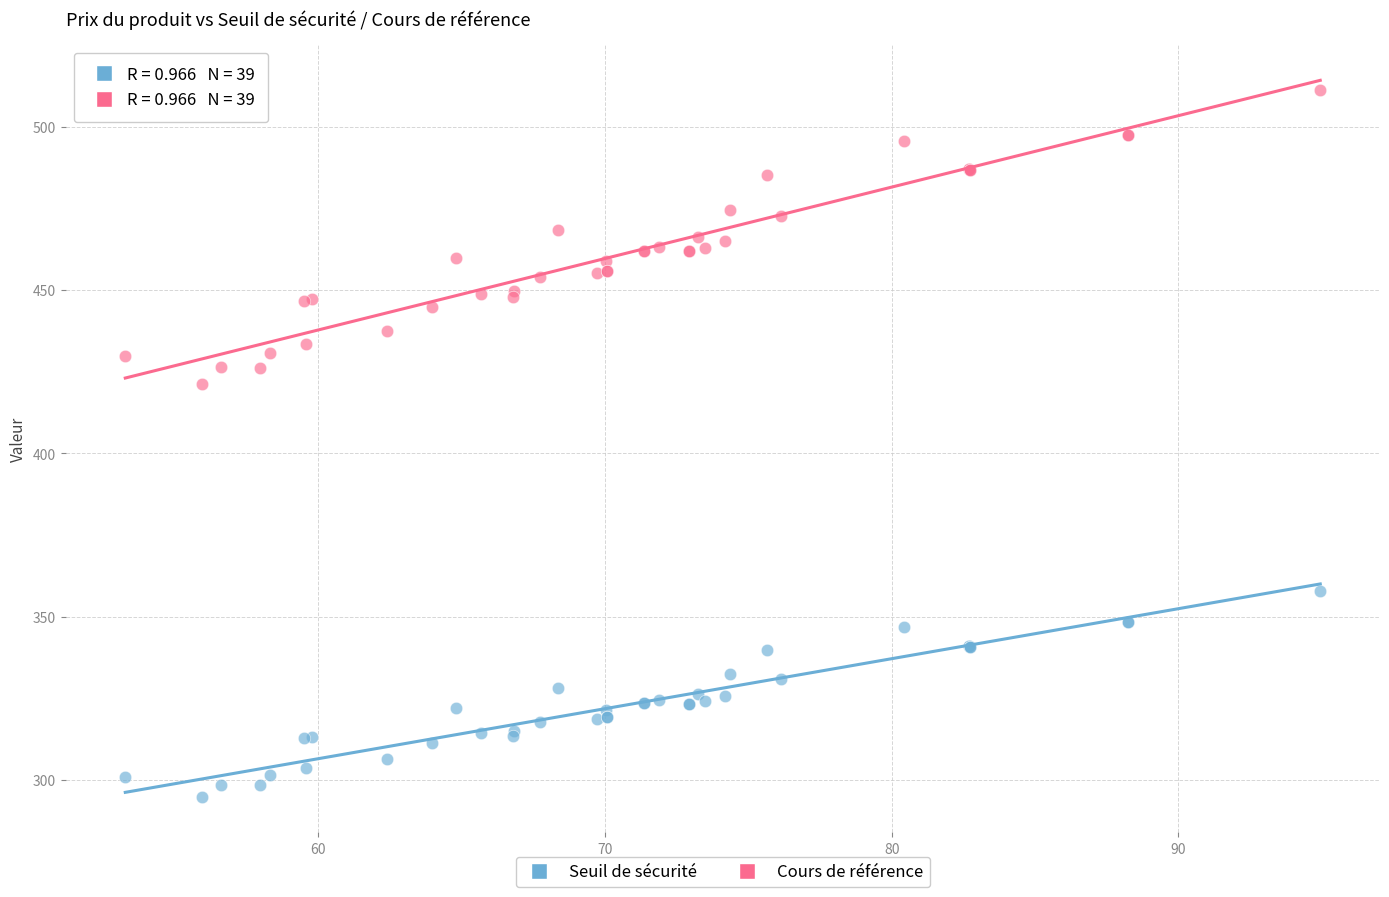

Across all series, what Y value is closest to 403?

421.3